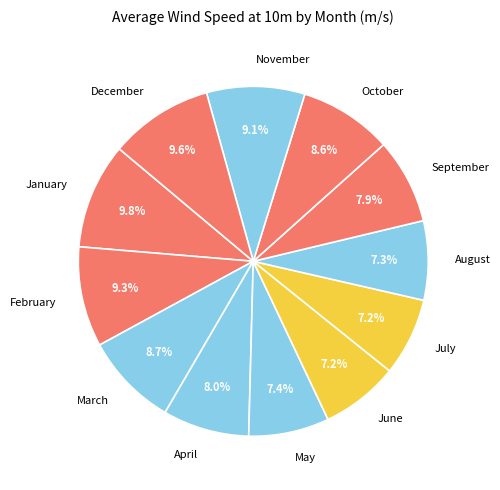

What is the ratio of the value at August to the value at May?

1.0